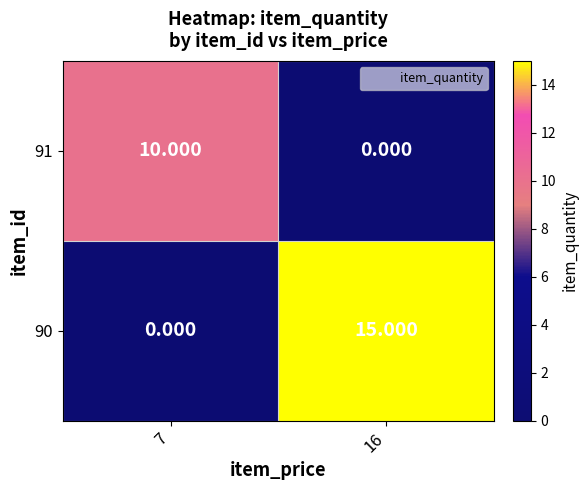

Is the value of 91 at 7 greater than the value of 90 at 16?

No